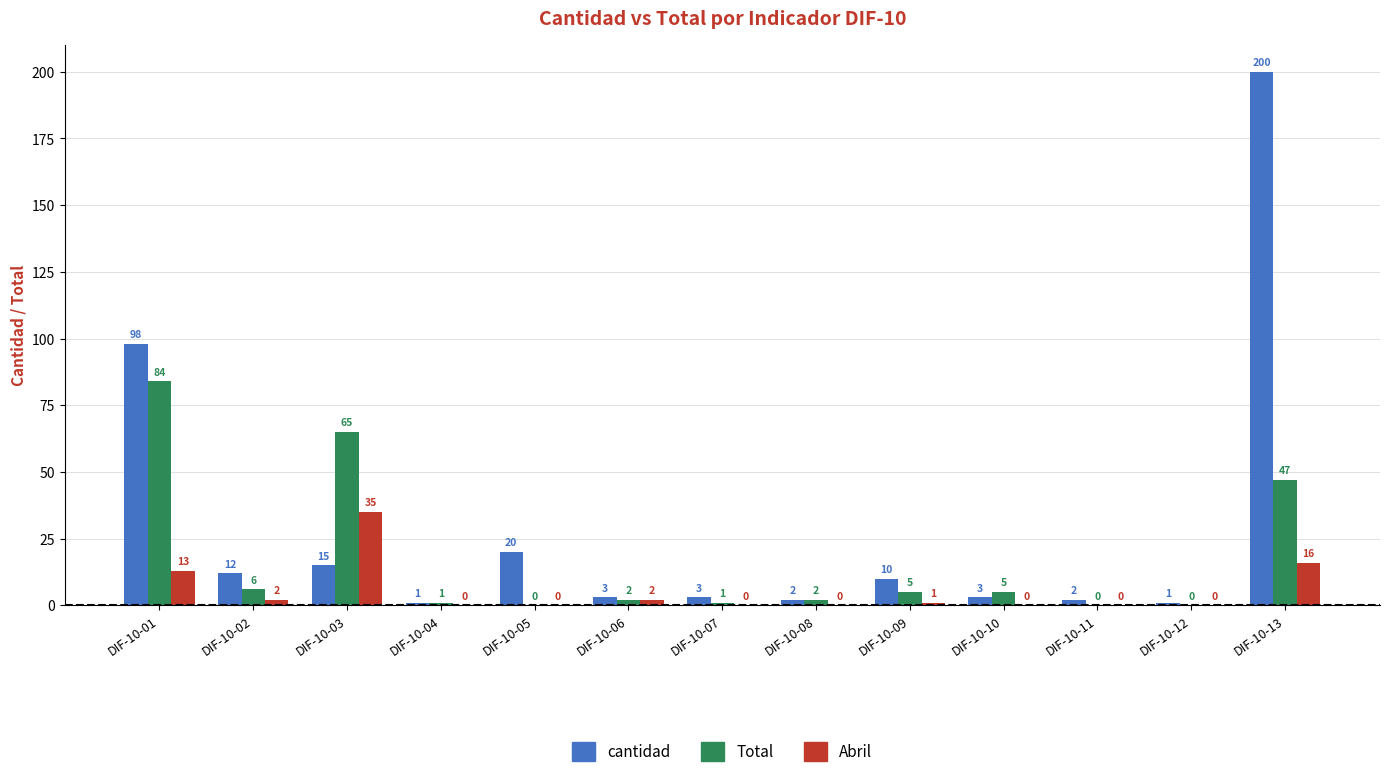

Which category has the highest value across all series?

DIF-10-13